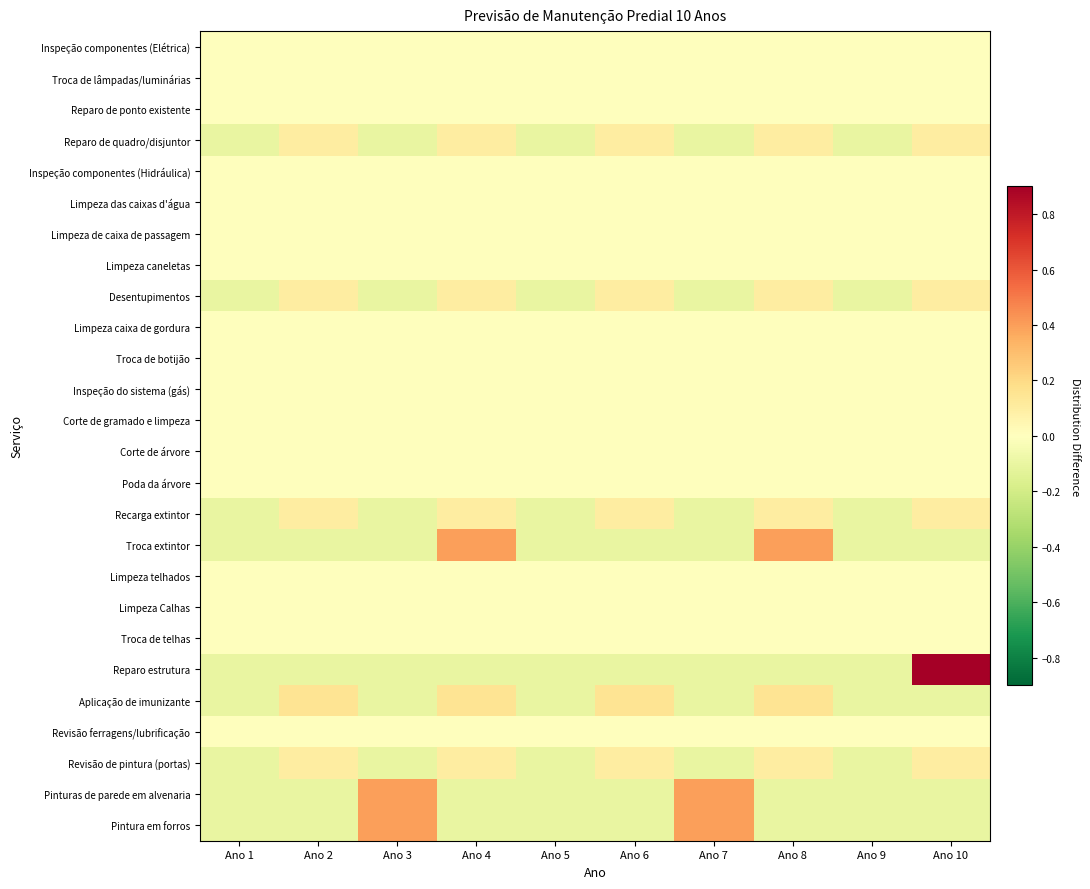

How many data points does each series have?

10